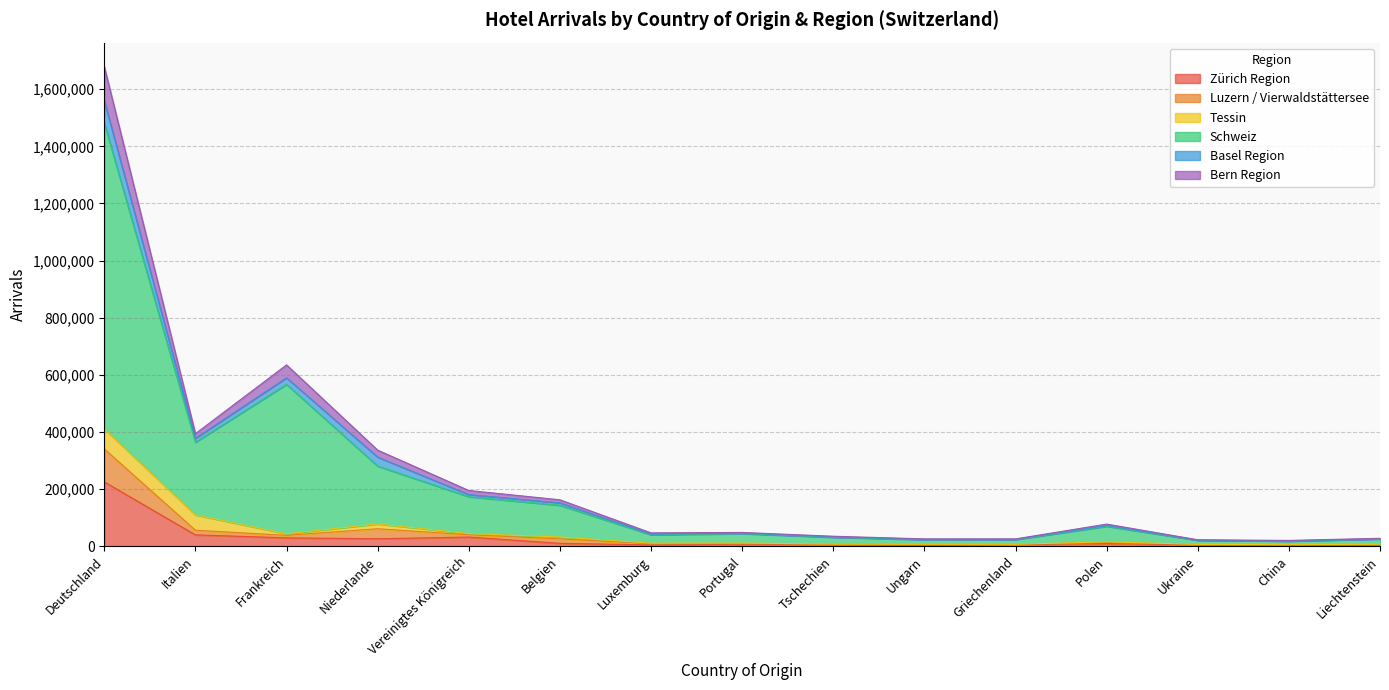

At which label does Zürich Region reach its peak?

Deutschland